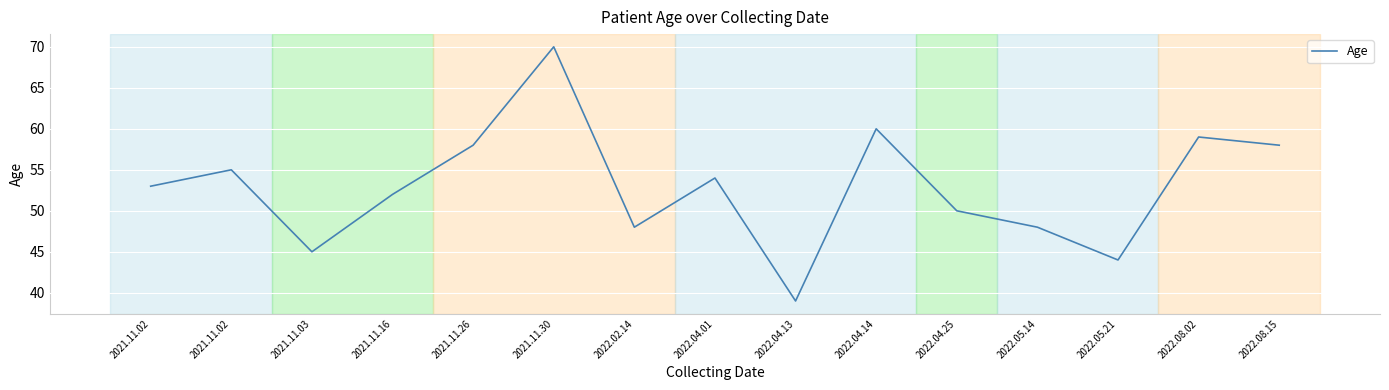

How many interior local valleys (lower than both neighbors) does the data have?

4